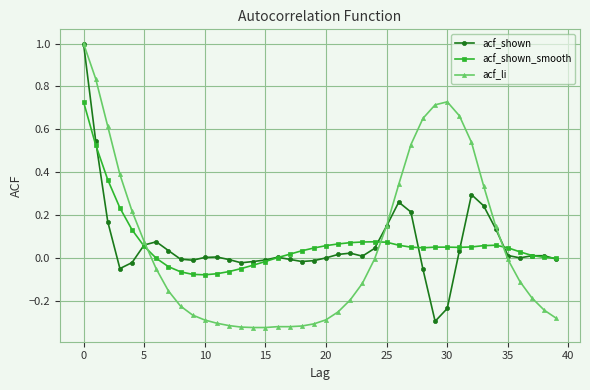

What is the highest value of the acf_shown series?

1.0